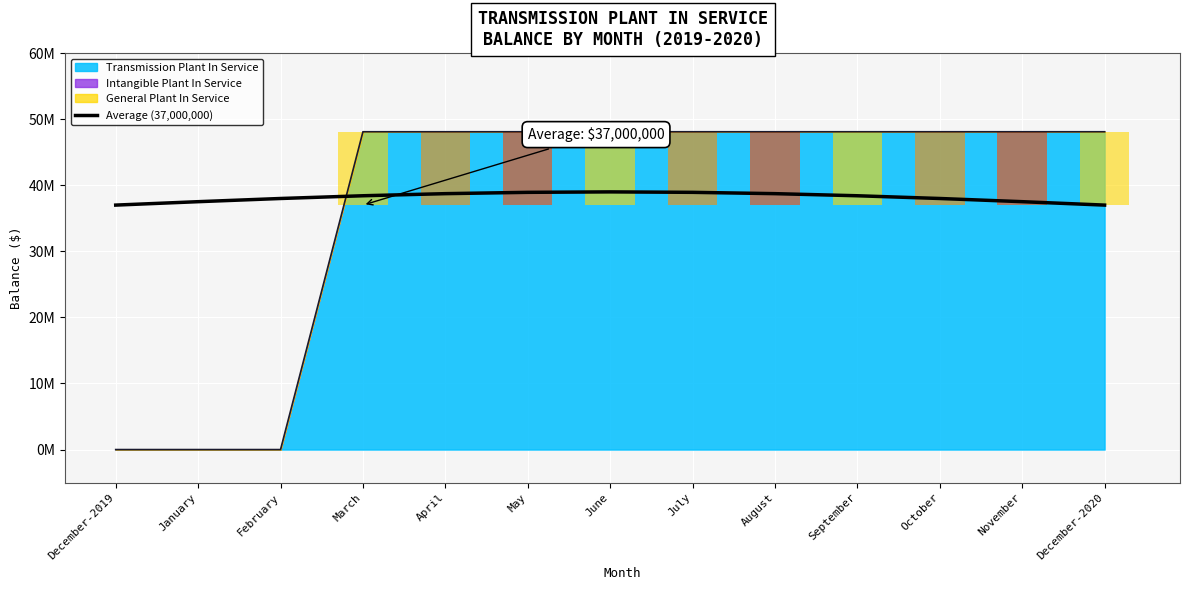

The value at February is 26554935.0. True or false?

False